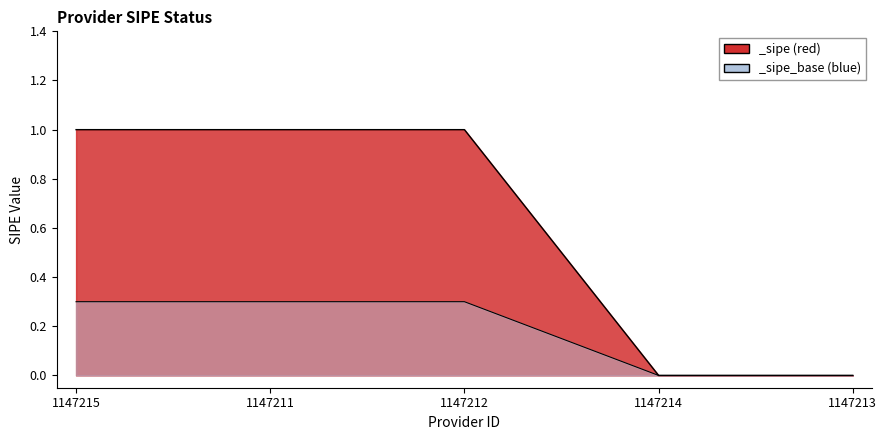

Count the number of categories in the chart.

5